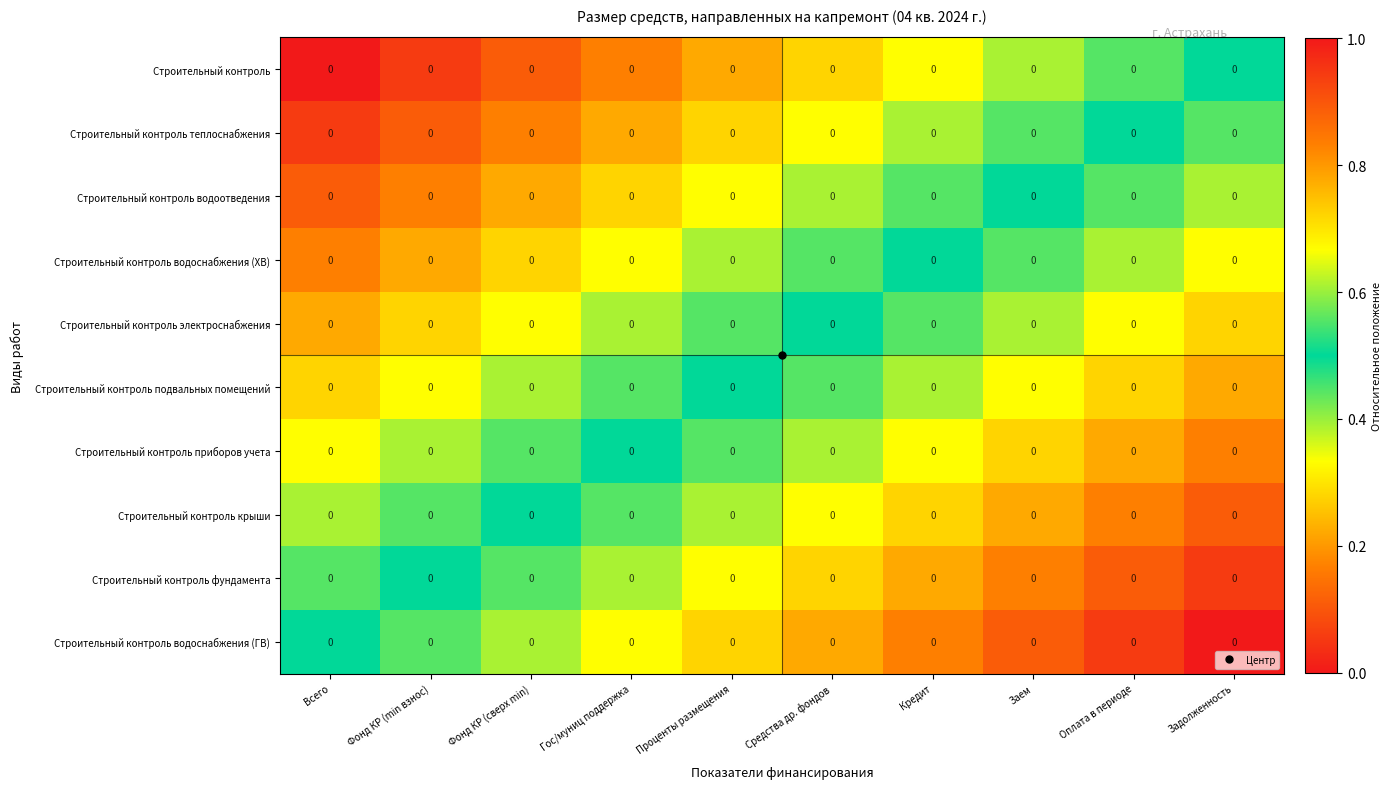

Reading left to right, extract all data points from this chart.

Строительный контроль: Всего=0.0	Фонд КР (min взнос)=0.0	Фонд КР (сверх min)=0.0	Гос/муниц поддержка=0.0	Проценты размещения=0.0	Средства др. фондов=0.0	Кредит=0.0	Заем=0.0	Оплата в периоде=0.0	Задолженность=0.0
Строительный контроль теплоснабжения: Всего=0.0	Фонд КР (min взнос)=0.0	Фонд КР (сверх min)=0.0	Гос/муниц поддержка=0.0	Проценты размещения=0.0	Средства др. фондов=0.0	Кредит=0.0	Заем=0.0	Оплата в периоде=0.0	Задолженность=0.0
Строительный контроль водоотведения: Всего=0.0	Фонд КР (min взнос)=0.0	Фонд КР (сверх min)=0.0	Гос/муниц поддержка=0.0	Проценты размещения=0.0	Средства др. фондов=0.0	Кредит=0.0	Заем=0.0	Оплата в периоде=0.0	Задолженность=0.0
Строительный контроль водоснабжения (ХВ): Всего=0.0	Фонд КР (min взнос)=0.0	Фонд КР (сверх min)=0.0	Гос/муниц поддержка=0.0	Проценты размещения=0.0	Средства др. фондов=0.0	Кредит=0.0	Заем=0.0	Оплата в периоде=0.0	Задолженность=0.0
Строительный контроль электроснабжения: Всего=0.0	Фонд КР (min взнос)=0.0	Фонд КР (сверх min)=0.0	Гос/муниц поддержка=0.0	Проценты размещения=0.0	Средства др. фондов=0.0	Кредит=0.0	Заем=0.0	Оплата в периоде=0.0	Задолженность=0.0
Строительный контроль подвальных помещений: Всего=0.0	Фонд КР (min взнос)=0.0	Фонд КР (сверх min)=0.0	Гос/муниц поддержка=0.0	Проценты размещения=0.0	Средства др. фондов=0.0	Кредит=0.0	Заем=0.0	Оплата в периоде=0.0	Задолженность=0.0
Строительный контроль приборов учета: Всего=0.0	Фонд КР (min взнос)=0.0	Фонд КР (сверх min)=0.0	Гос/муниц поддержка=0.0	Проценты размещения=0.0	Средства др. фондов=0.0	Кредит=0.0	Заем=0.0	Оплата в периоде=0.0	Задолженность=0.0
Строительный контроль крыши: Всего=0.0	Фонд КР (min взнос)=0.0	Фонд КР (сверх min)=0.0	Гос/муниц поддержка=0.0	Проценты размещения=0.0	Средства др. фондов=0.0	Кредит=0.0	Заем=0.0	Оплата в периоде=0.0	Задолженность=0.0
Строительный контроль фундамента: Всего=0.0	Фонд КР (min взнос)=0.0	Фонд КР (сверх min)=0.0	Гос/муниц поддержка=0.0	Проценты размещения=0.0	Средства др. фондов=0.0	Кредит=0.0	Заем=0.0	Оплата в периоде=0.0	Задолженность=0.0
Строительный контроль водоснабжения (ГВ): Всего=0.0	Фонд КР (min взнос)=0.0	Фонд КР (сверх min)=0.0	Гос/муниц поддержка=0.0	Проценты размещения=0.0	Средства др. фондов=0.0	Кредит=0.0	Заем=0.0	Оплата в периоде=0.0	Задолженность=0.0